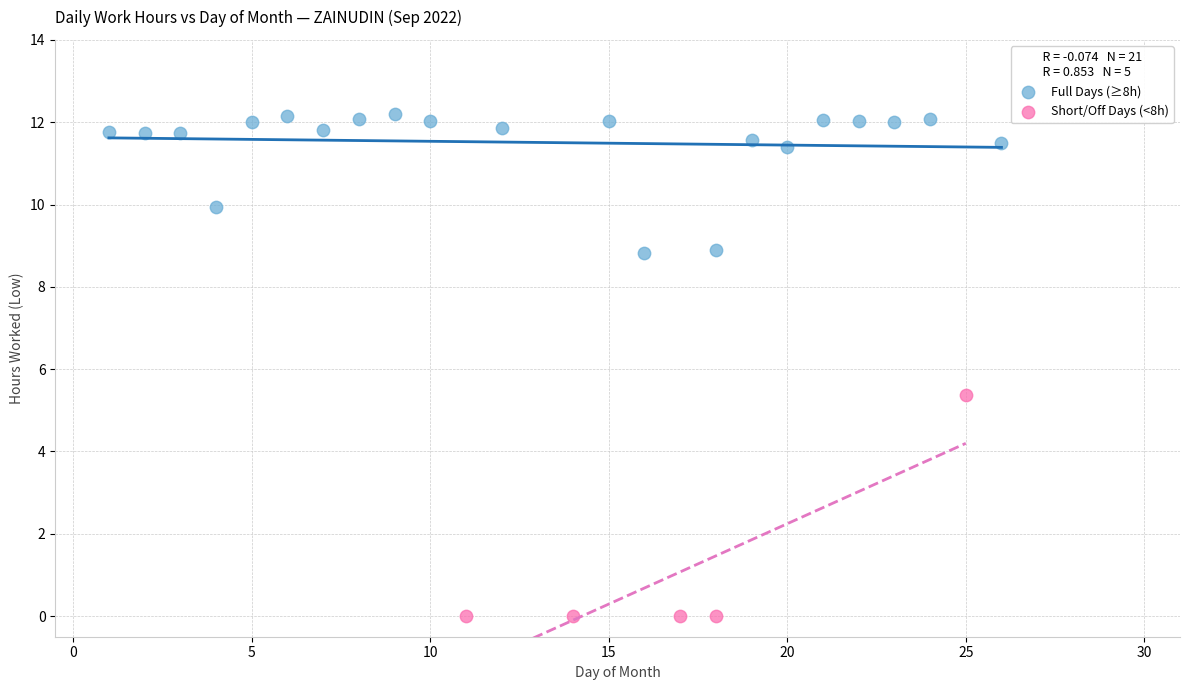

Which series contains the highest Y value?

Full Days (≥8h)